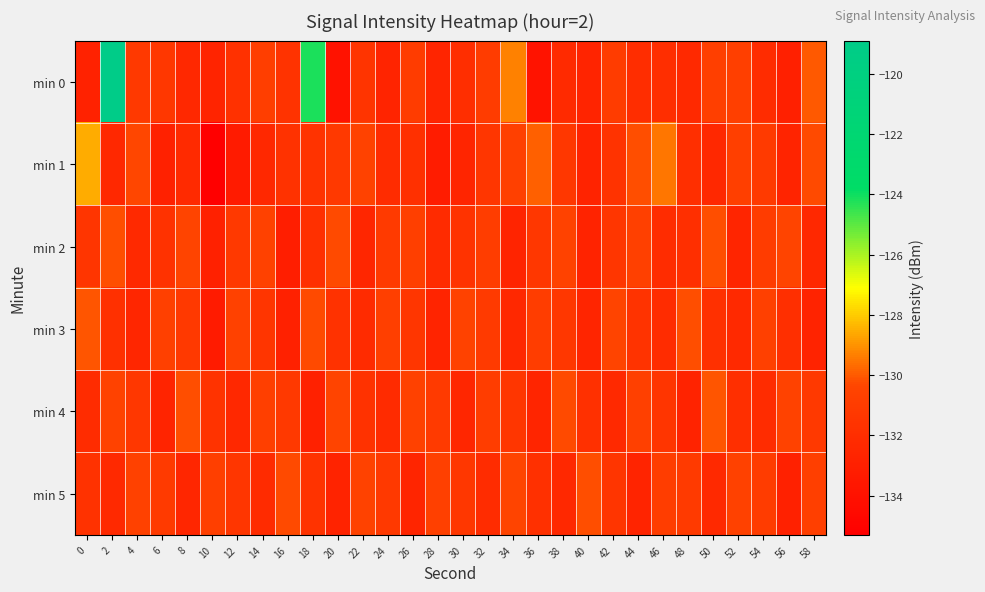

How many distinct data groups are displayed?

6